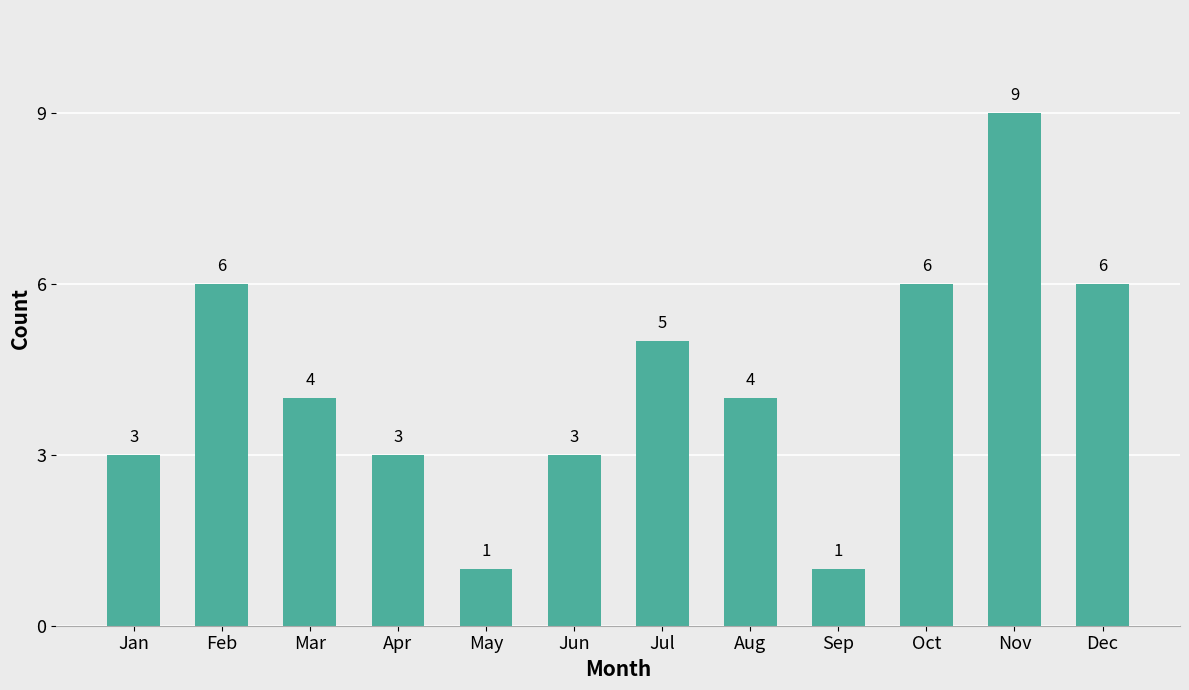

What is the difference between the maximum and minimum values?

8